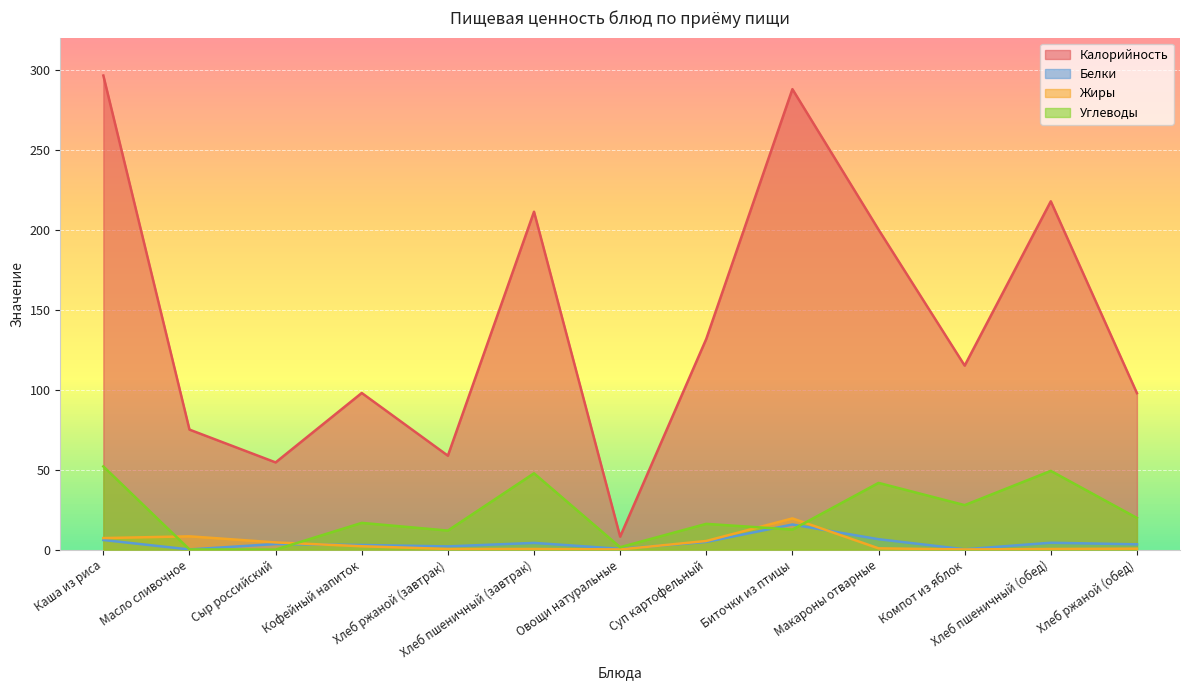

What is the difference between the Калорийность values at Хлеб пшеничный (завтрак) and Каша из риса?

85.1